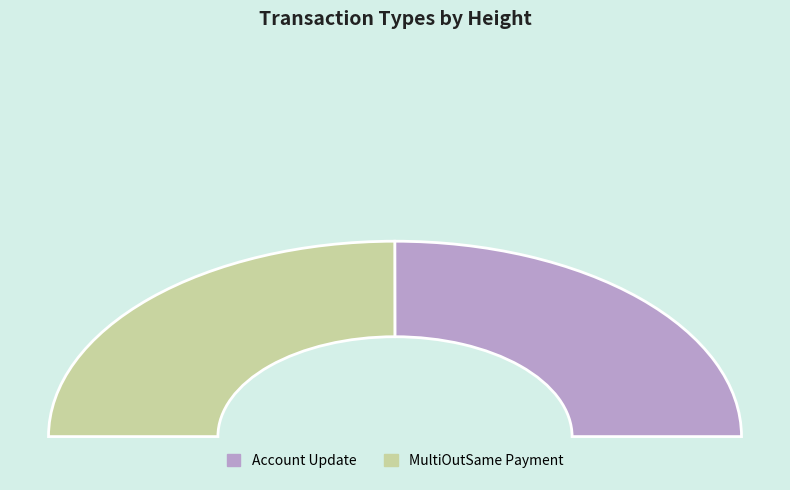

Which slice is the smallest?

MultiOutSame Payment